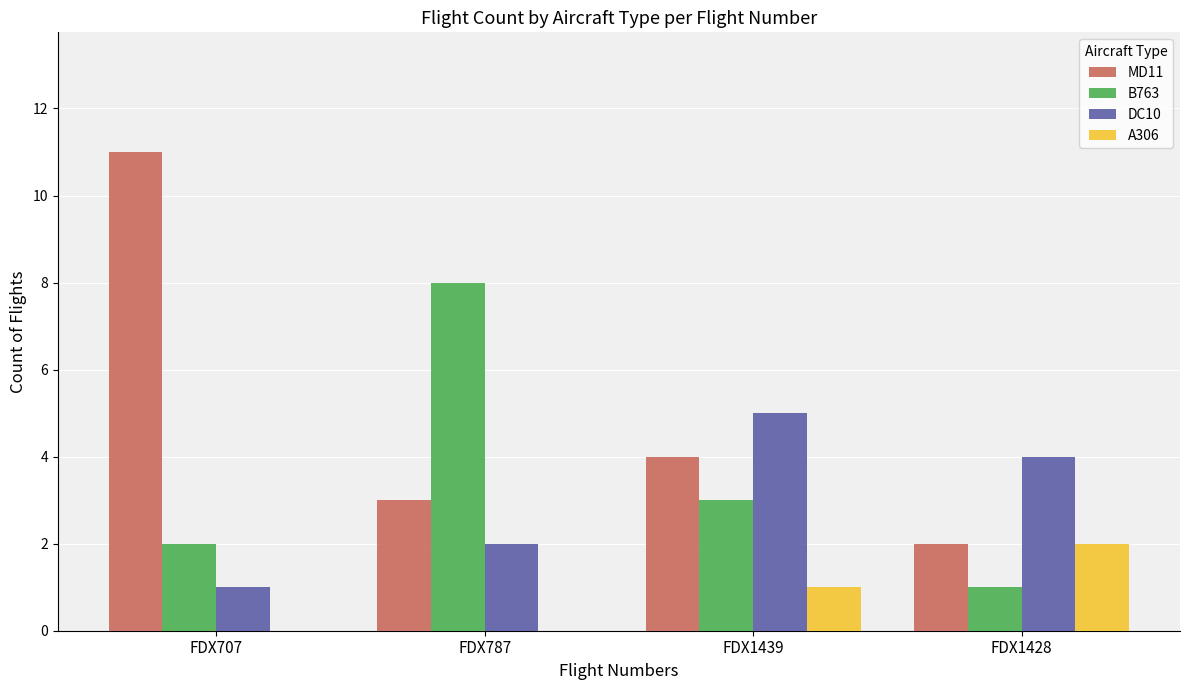

Reading right to left, list all the values displayed in this chart.

MD11: FDX1428=2	FDX1439=4	FDX787=3	FDX707=11
B763: FDX1428=1	FDX1439=3	FDX787=8	FDX707=2
DC10: FDX1428=4	FDX1439=5	FDX787=2	FDX707=1
A306: FDX1428=2	FDX1439=1	FDX787=0	FDX707=0